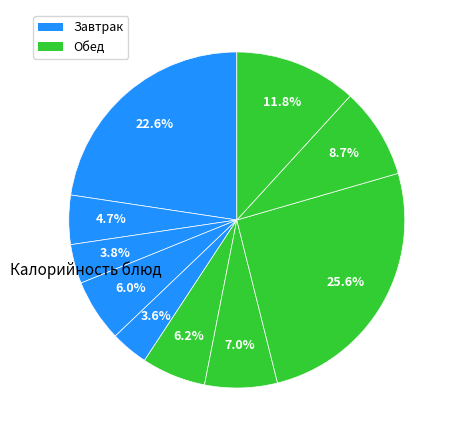

How many slices are in this pie chart?

10